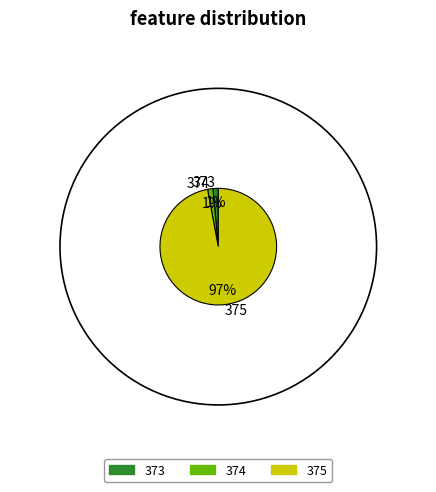

Combined, do 375 and 374 account for over 50%?

Yes